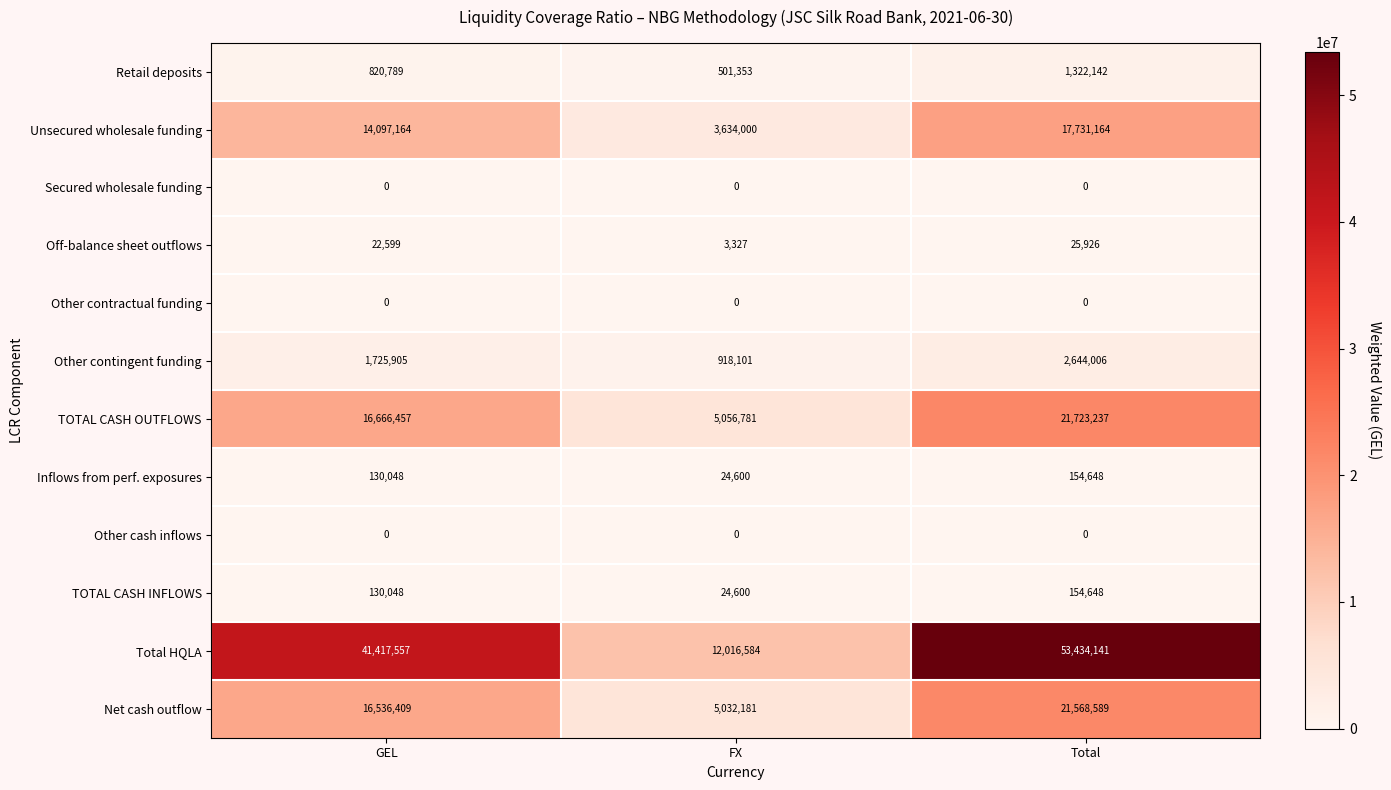

Which series has the widest spread of values?

Total HQLA